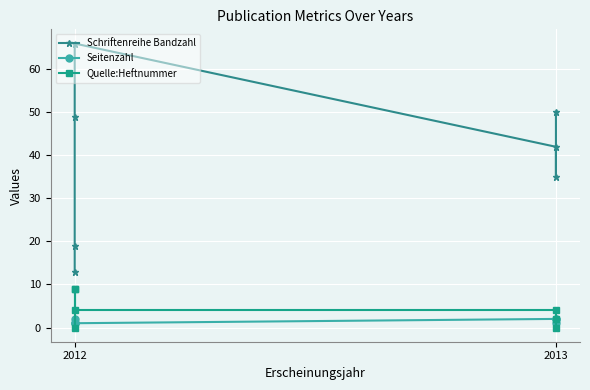

What is the difference between the second highest and minimum values in the Seitenzahl series?

1